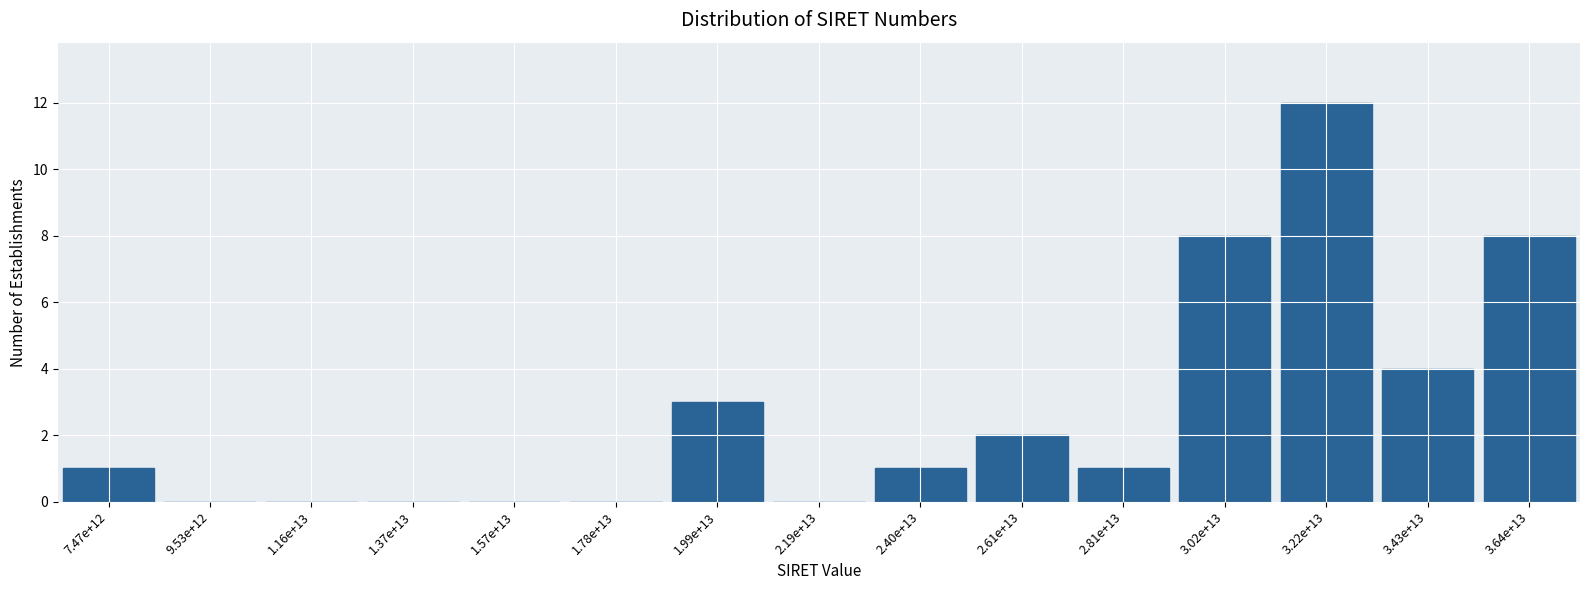

Reading left to right, what are all the values shown in this chart?

7.47e+12=1	9.53e+12=0	1.16e+13=0	1.37e+13=0	1.57e+13=0	1.78e+13=0	1.99e+13=3	2.19e+13=0	2.40e+13=1	2.61e+13=2	2.81e+13=1	3.02e+13=8	3.22e+13=12	3.43e+13=4	3.64e+13=8